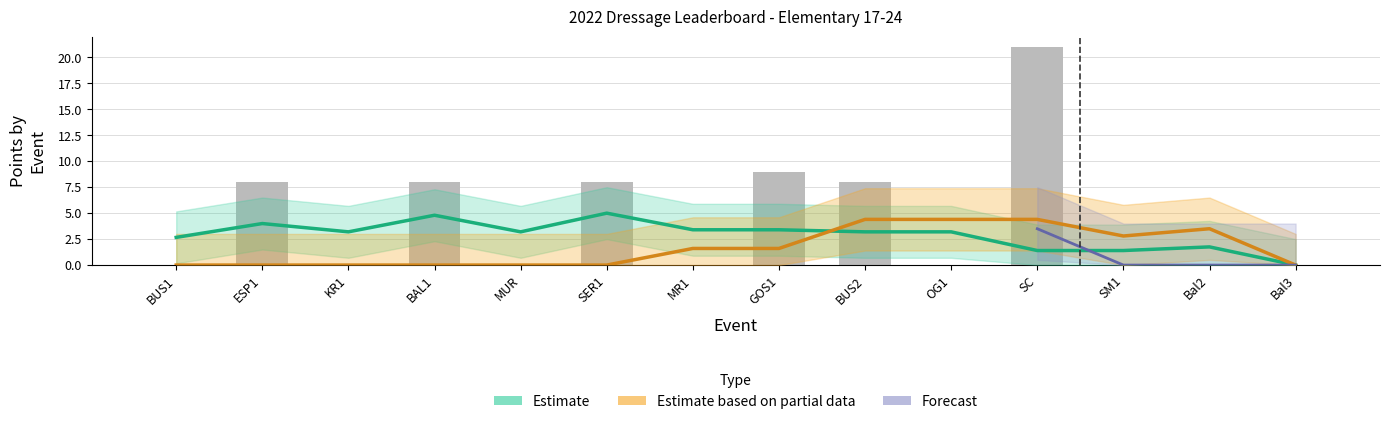

How many data points does each series have?

14